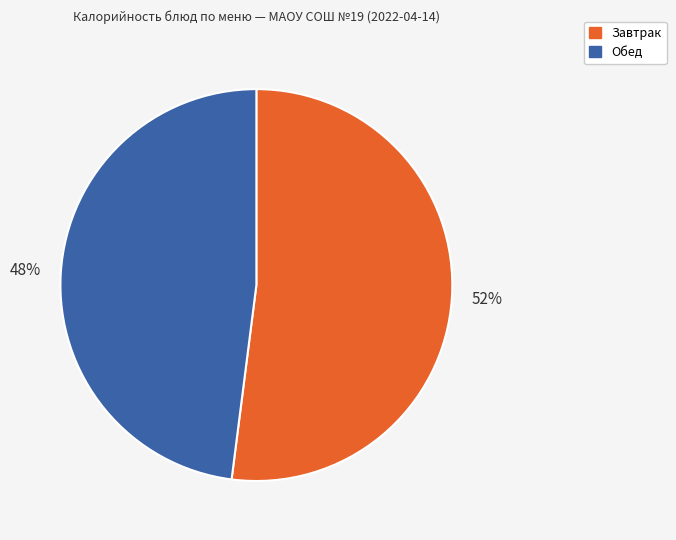

To the nearest percent, what is the difference between the largest and smallest slice percentages?

4%